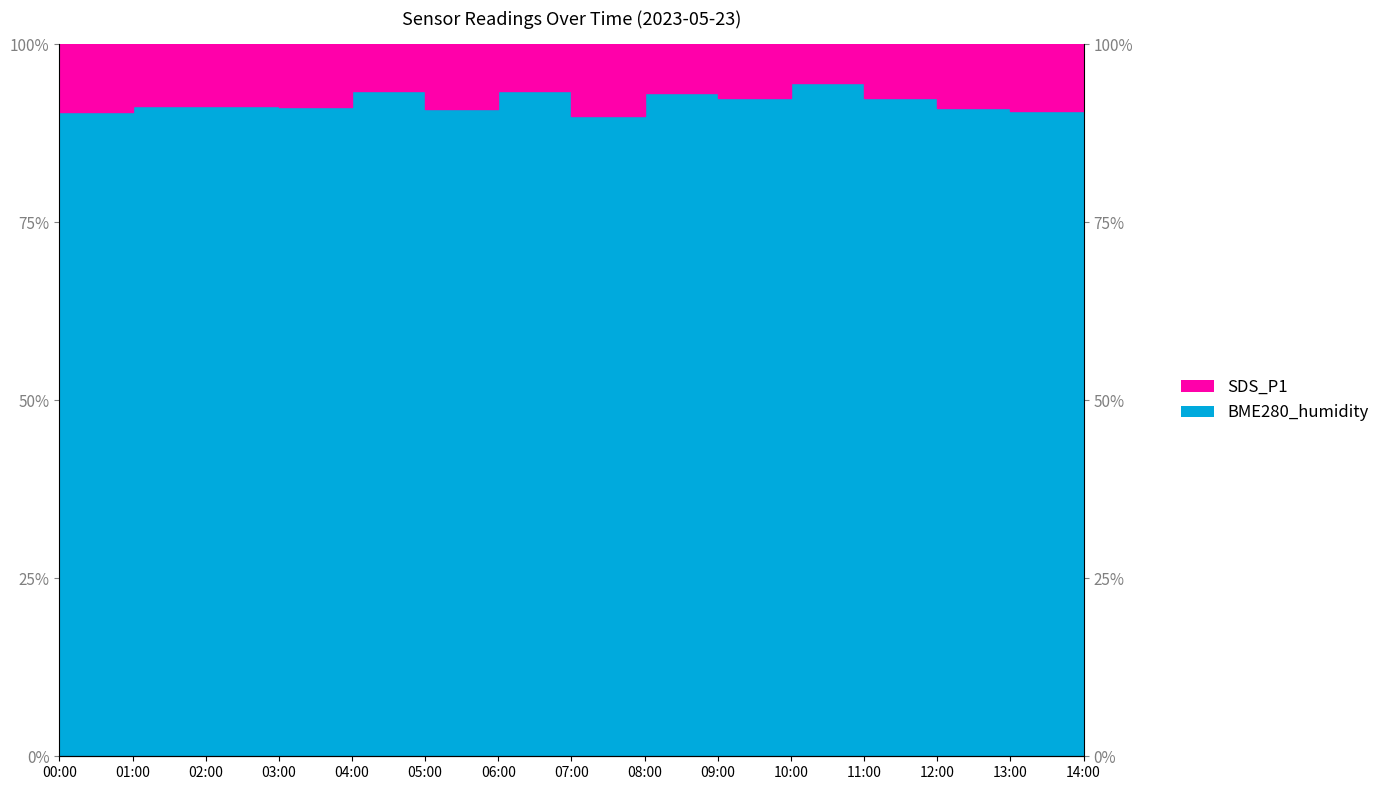

Reading left to right, list all the values displayed in this chart.

90.5	91.4	91.4	91.2	93.5	90.9	93.4	89.8	93.2	92.4	94.6	92.5	91.0	90.6	92.0